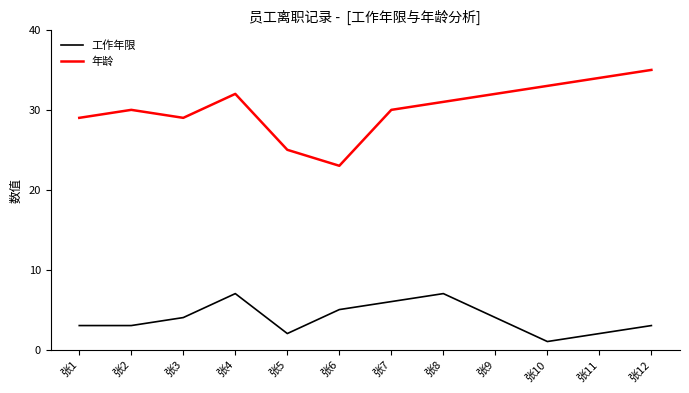

True or false: 工作年限 and 年龄 intersect in this chart.

False